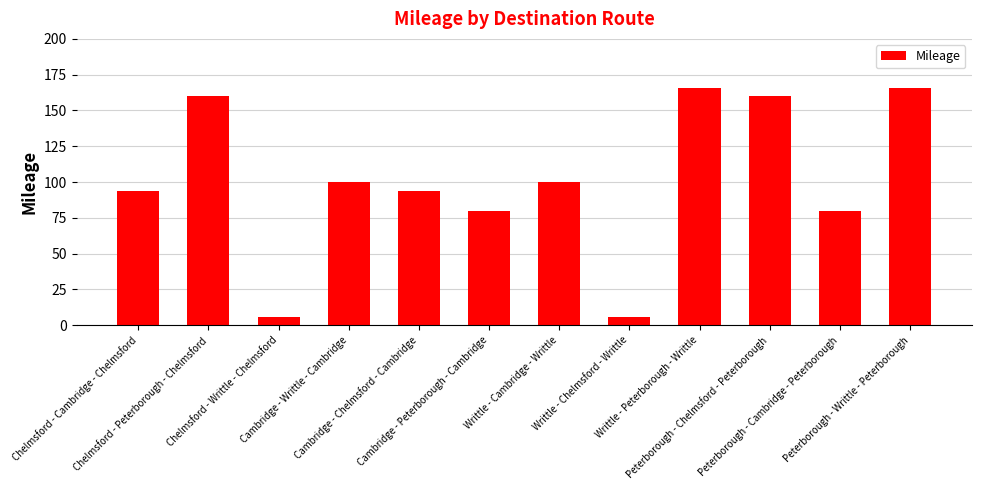

What is the change in value from Chelmsford - Writtle - Chelmsford to Cambridge - Writtle - Cambridge?

+94